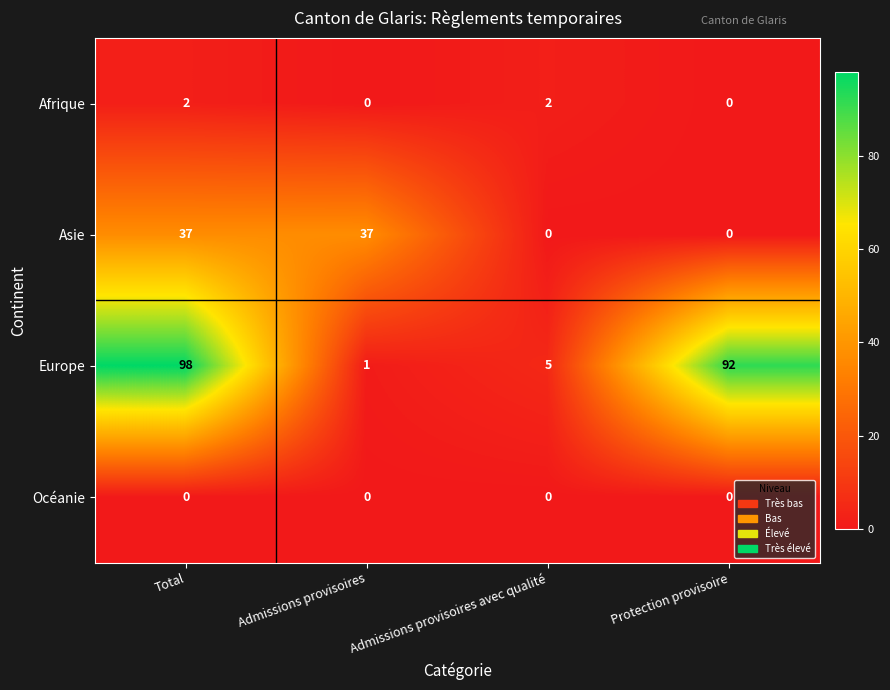

Reading left to right, transcribe all the data shown in this chart.

Afrique: 2	0	2	0
Asie: 37	37	0	0
Europe: 98	1	5	92
Océanie: 0	0	0	0